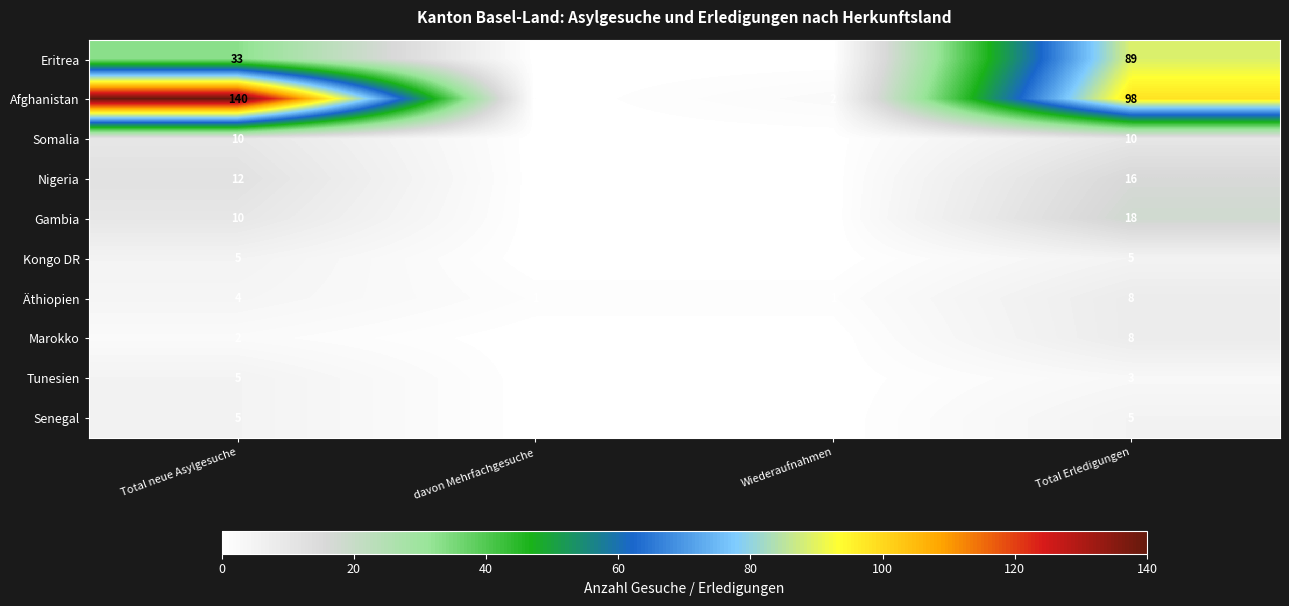

Which label corresponds to the largest value in the chart?

Total neue Asylgesuche